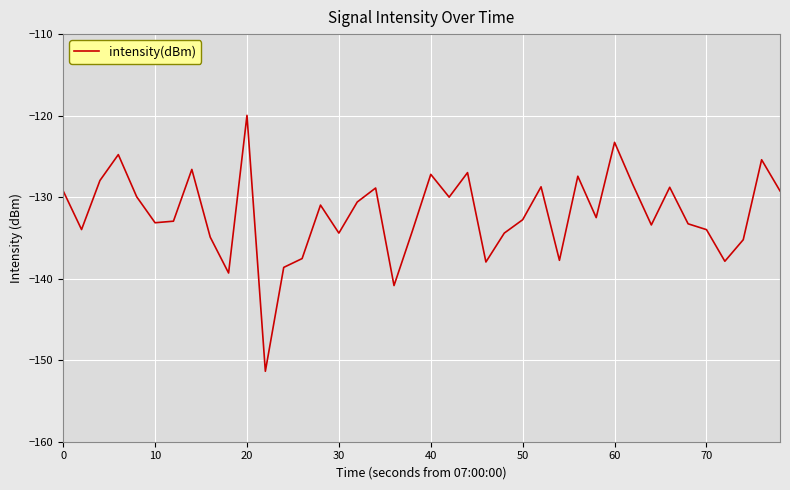

What is the maximum value shown in the chart?

-120.0